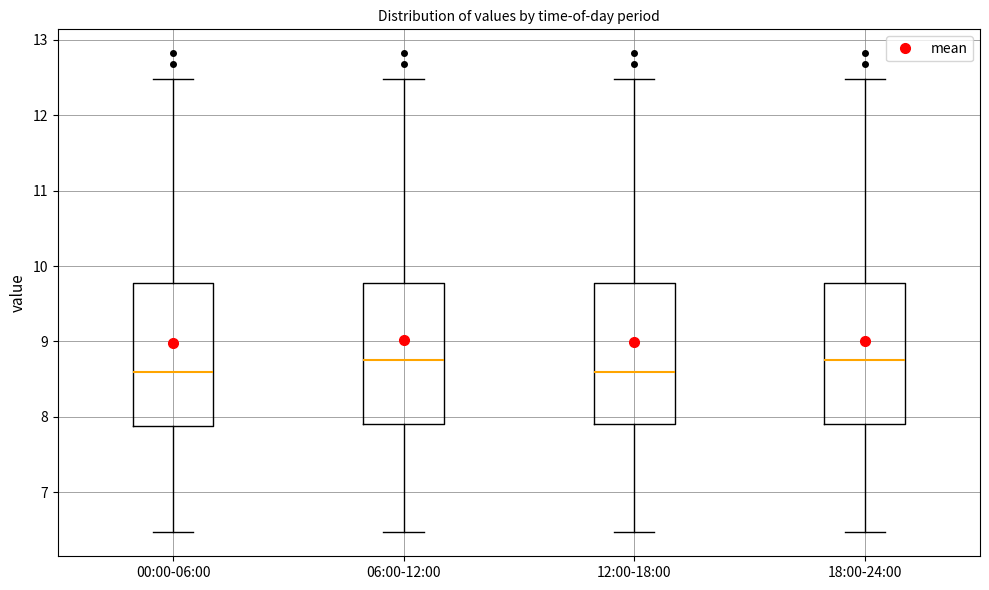

Reading left to right, transcribe this box plot: for each box, give where its median line is, the range the box spans, and where its two whiskers end, as read against the y-axis. The values are not printed on the chart, so give them approximately, as read against the axis.

00:00-06:00: median 8.6, box 7.9 to 9.8, whiskers 6.5 to 12.5
06:00-12:00: median 8.8, box 7.9 to 9.8, whiskers 6.5 to 12.5
12:00-18:00: median 8.6, box 7.9 to 9.8, whiskers 6.5 to 12.5
18:00-24:00: median 8.8, box 7.9 to 9.8, whiskers 6.5 to 12.5